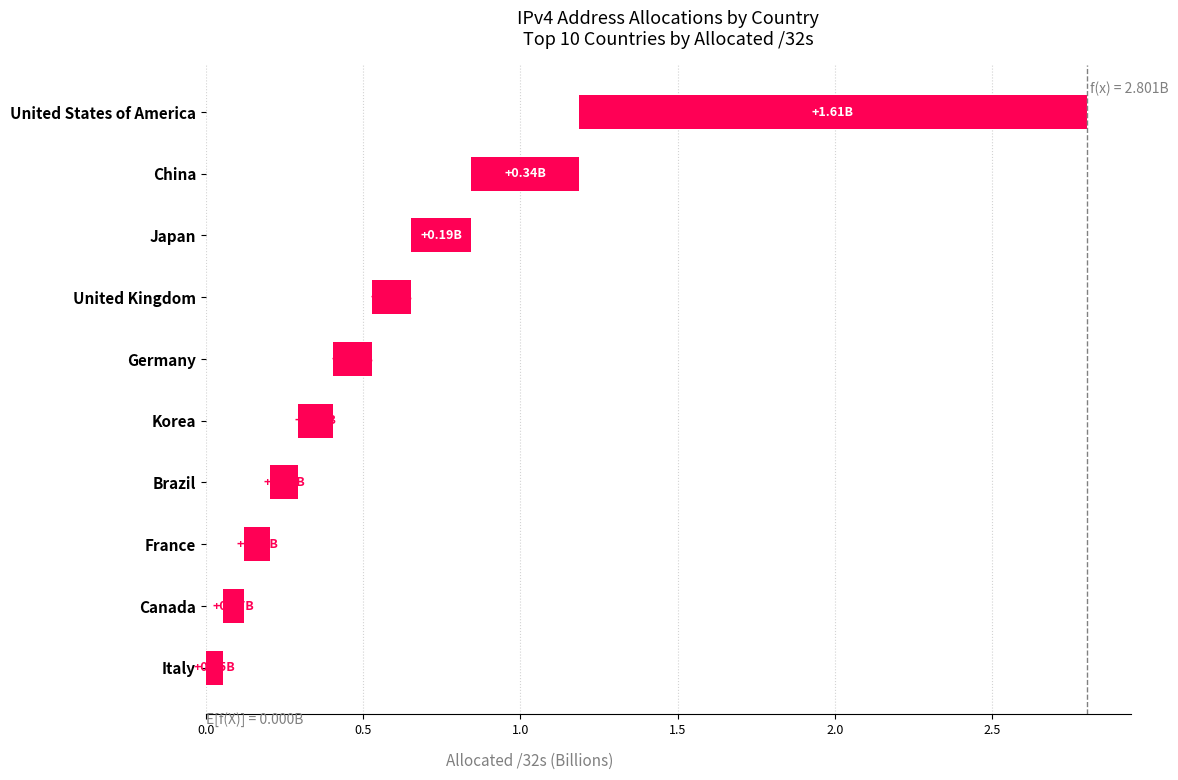

What is the change in value from Germany to Japan?

+0.1